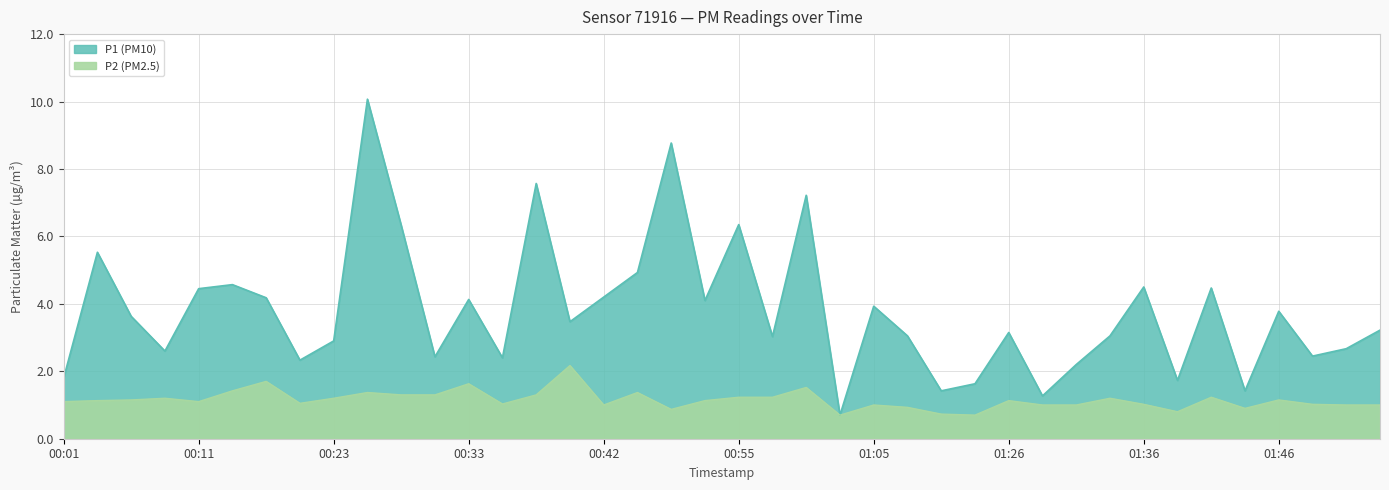

Which has a higher value, 01:44 or 00:33?

00:33